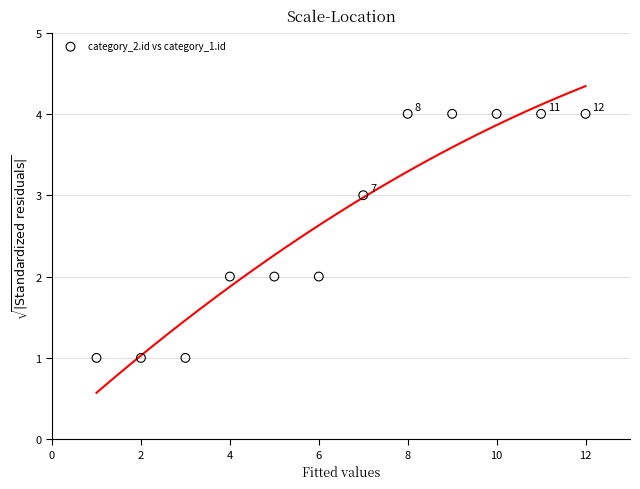

What is the range of X values (max minus min)?

11